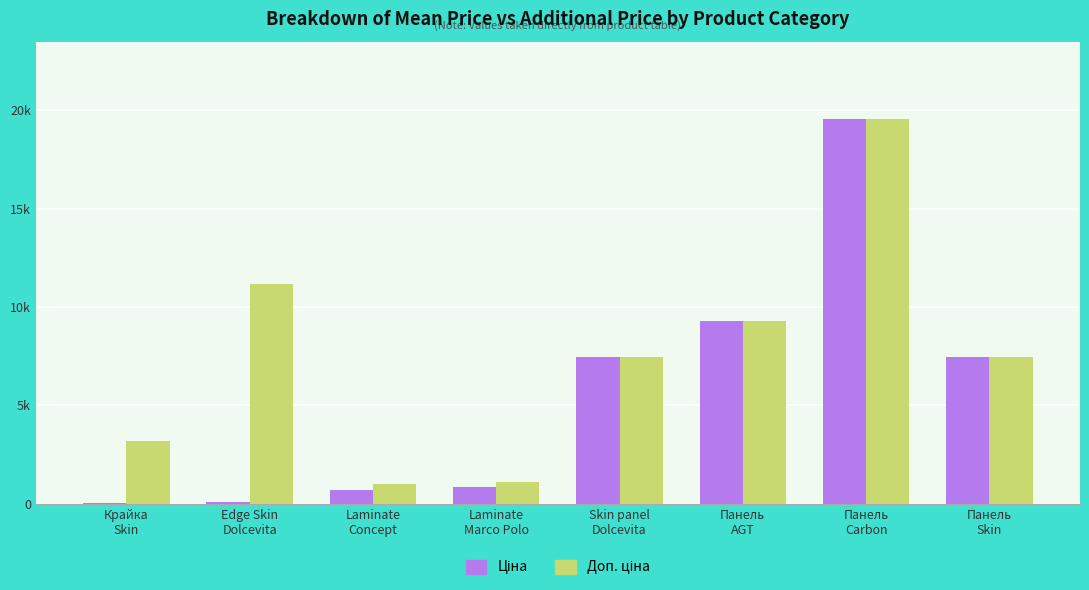

What is the average value of the Ціна series?

5675.0